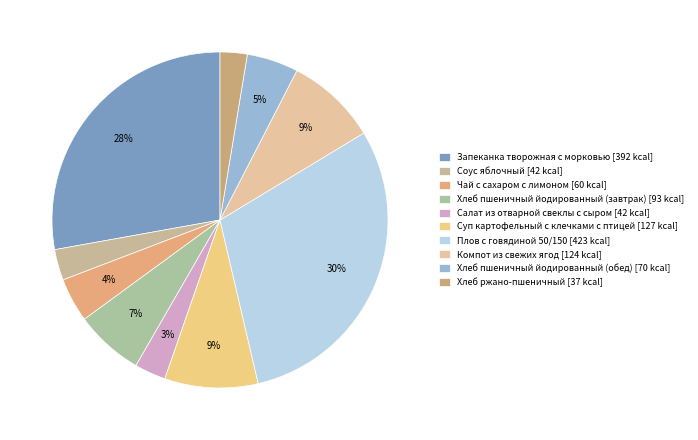

What portion of the pie excludes Компот из свежих ягод?

91.2%